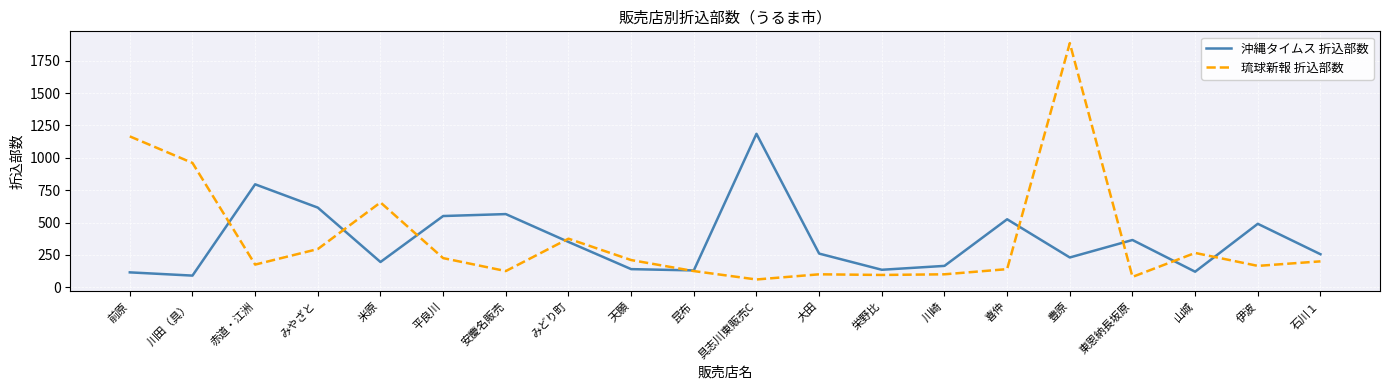

What position from the left is 川田（具）?

2